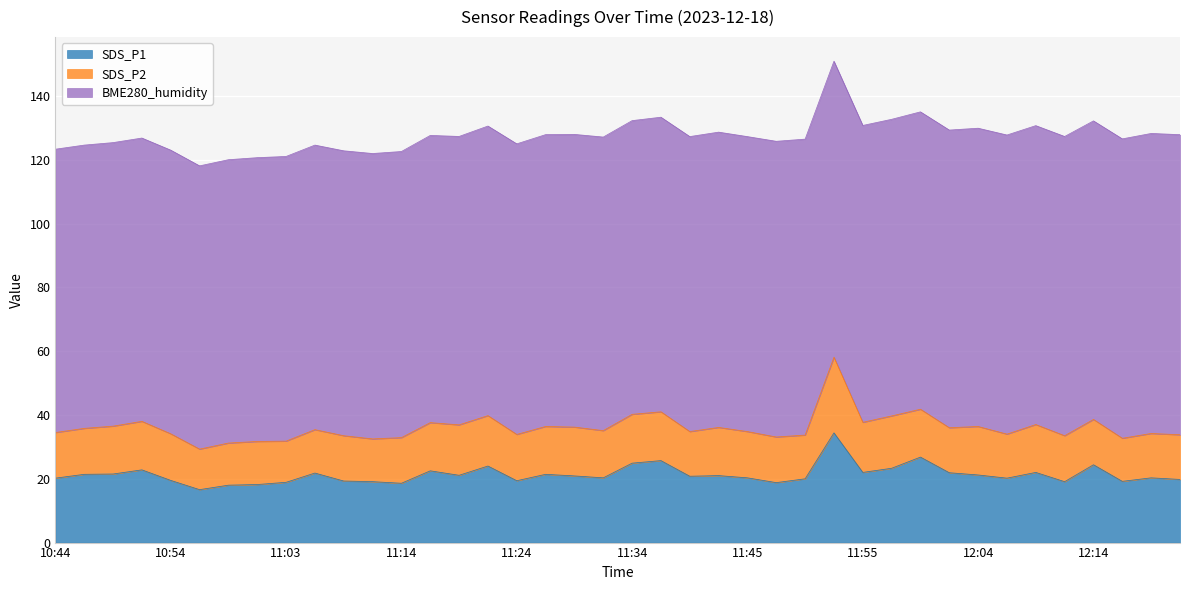

What is the value of the BME280_humidity point at the 1st from the left?

88.8